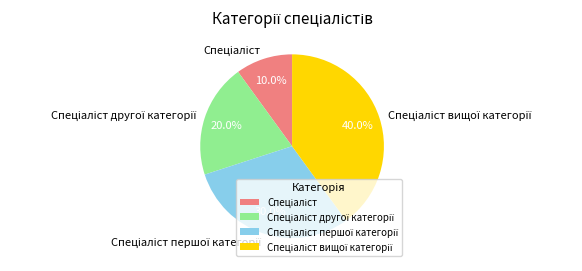

Does any single category account for the majority?

No